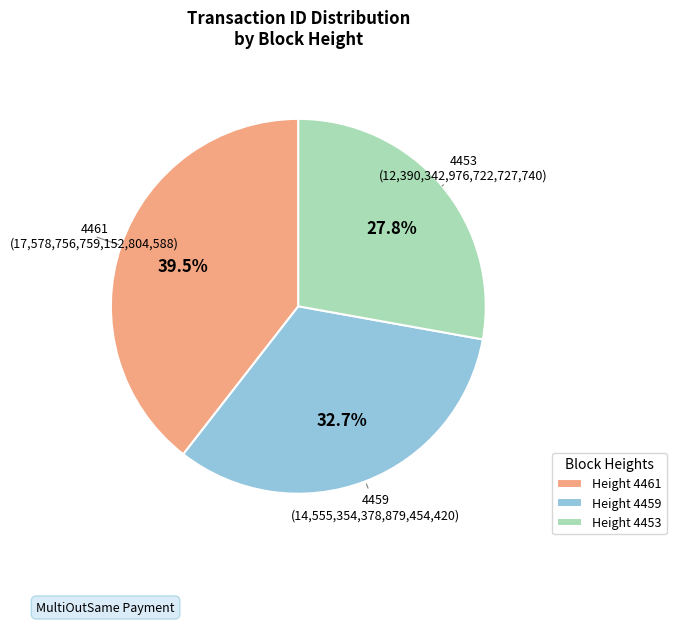

Is the sum of Height 4459 and Height 4453 greater than half?

Yes